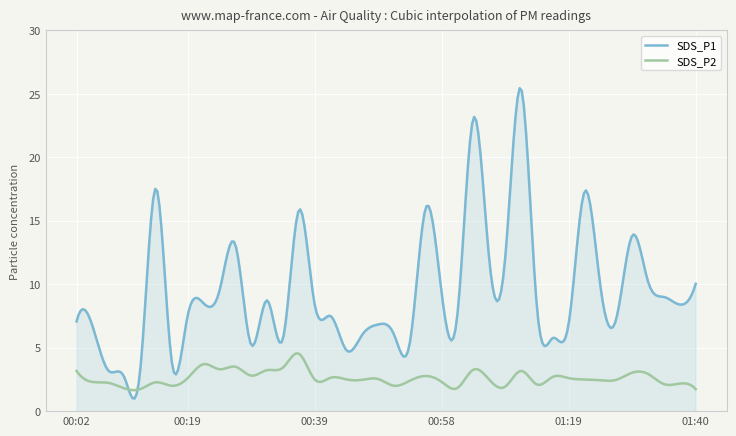

Which series has the largest total across all categories?

SDS_P1